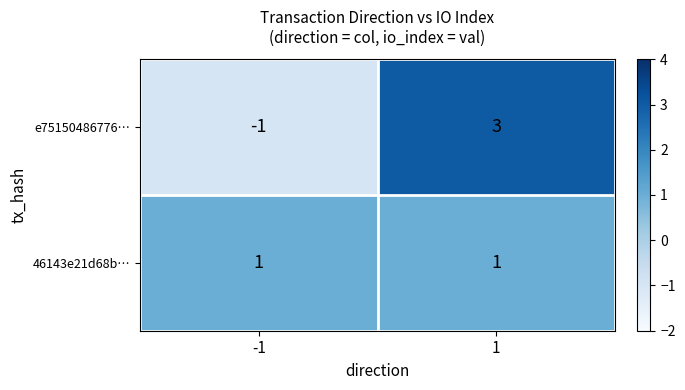

Which series changed the most between -1 and 1?

e75150486776…